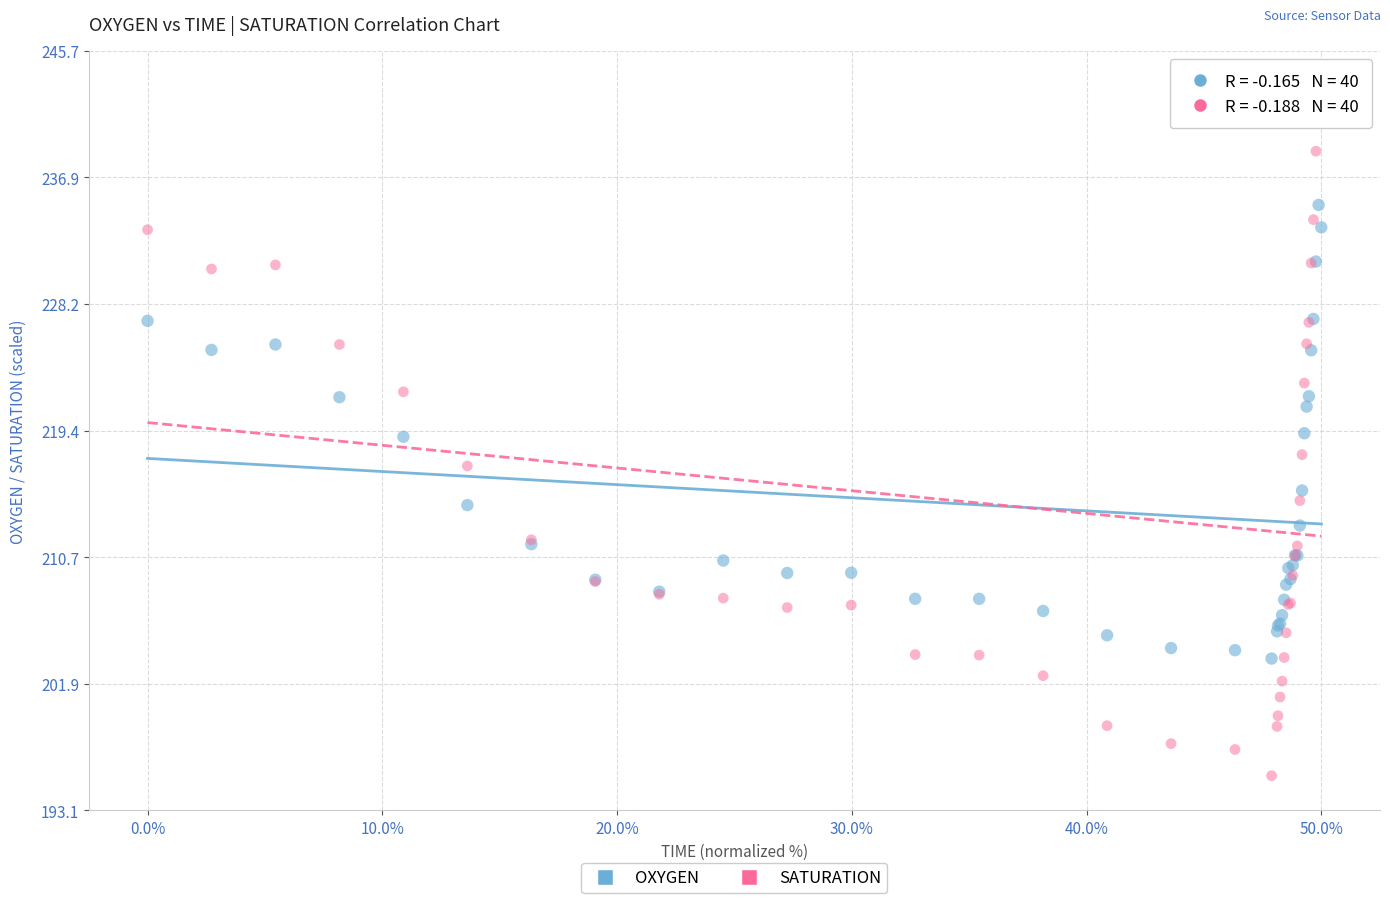

What are all the series names shown in the legend?

OXYGEN, SATURATION